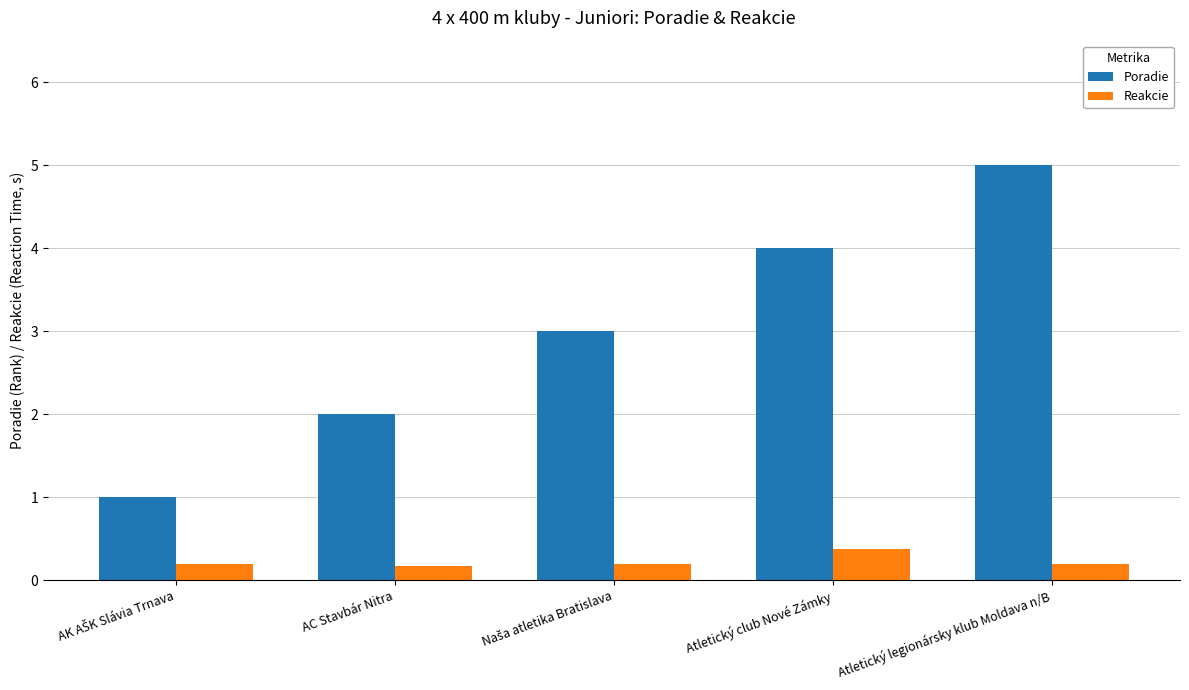

List the series in order of their overall mean, highest first.

Poradie, Reakcie